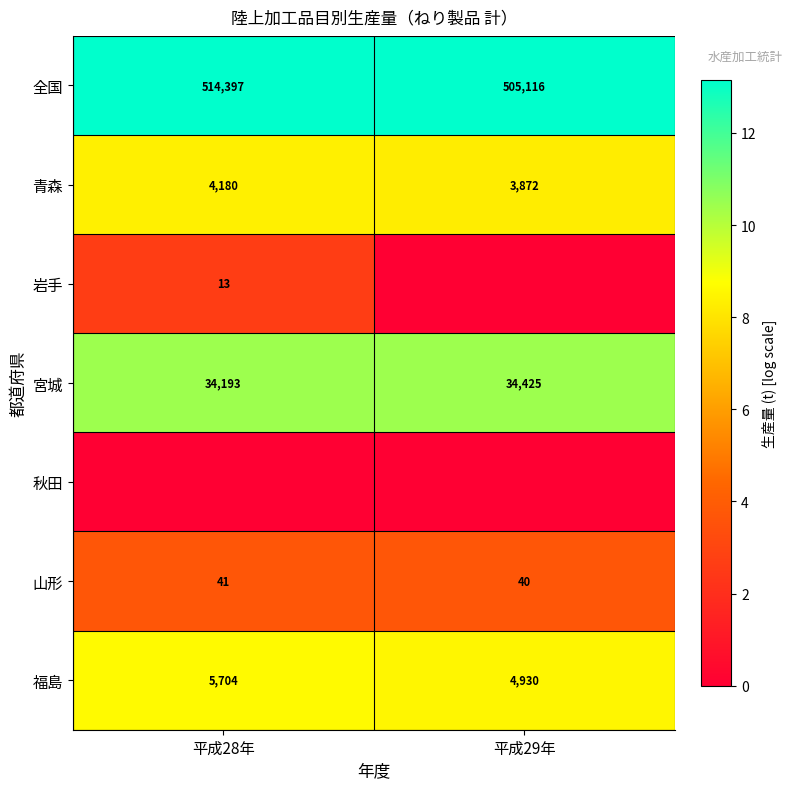

At which category is the sum across all series the highest?

平成28年